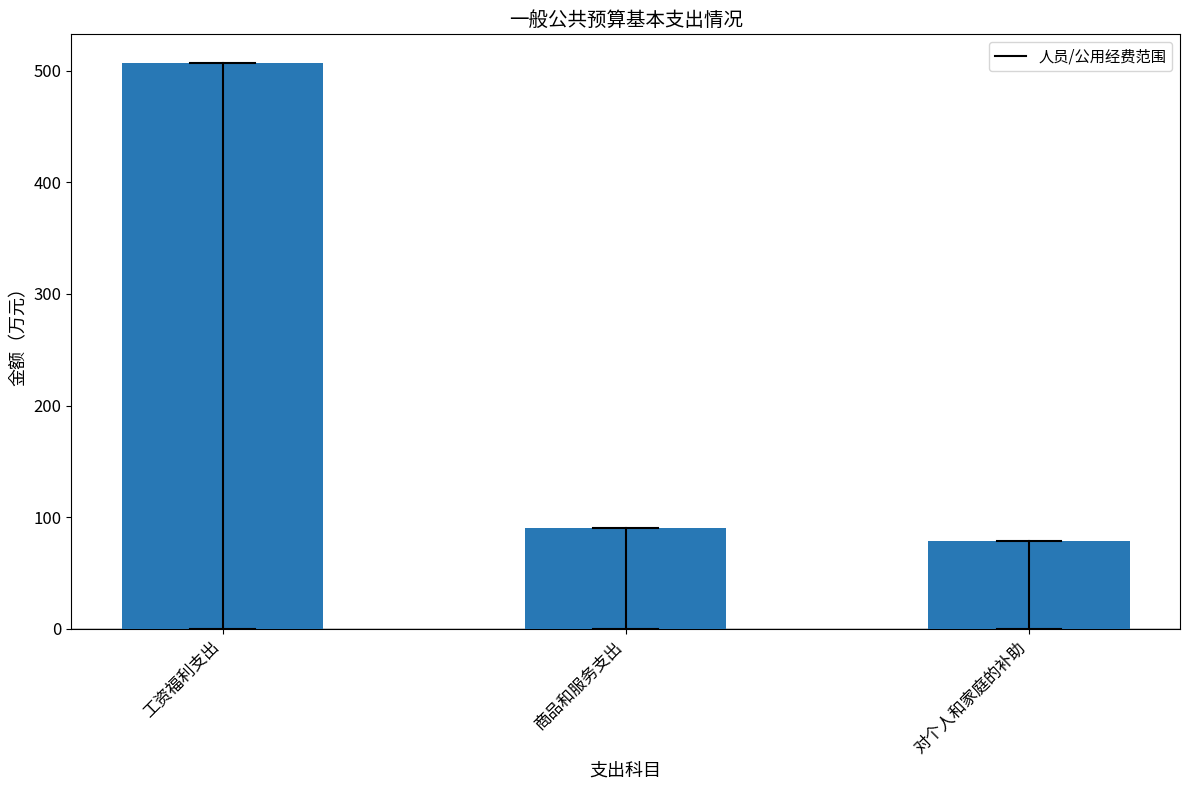

What is the label of the 3rd bar from the right?

工资福利支出